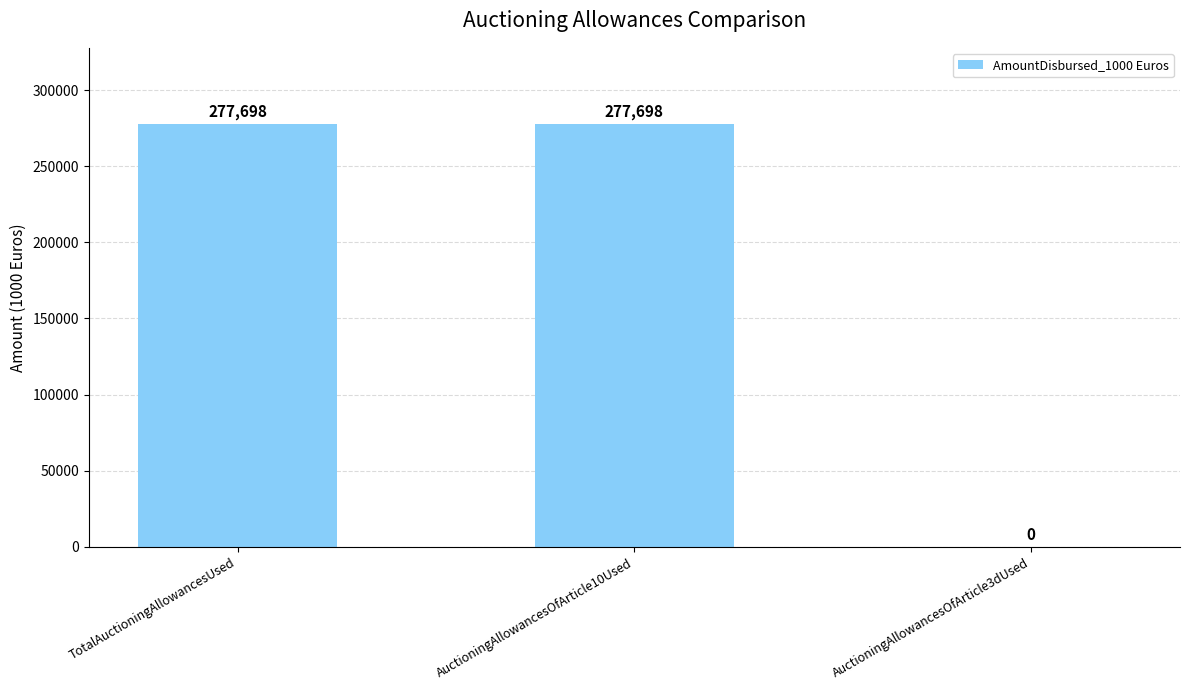

What is the maximum value shown in the chart?

277698